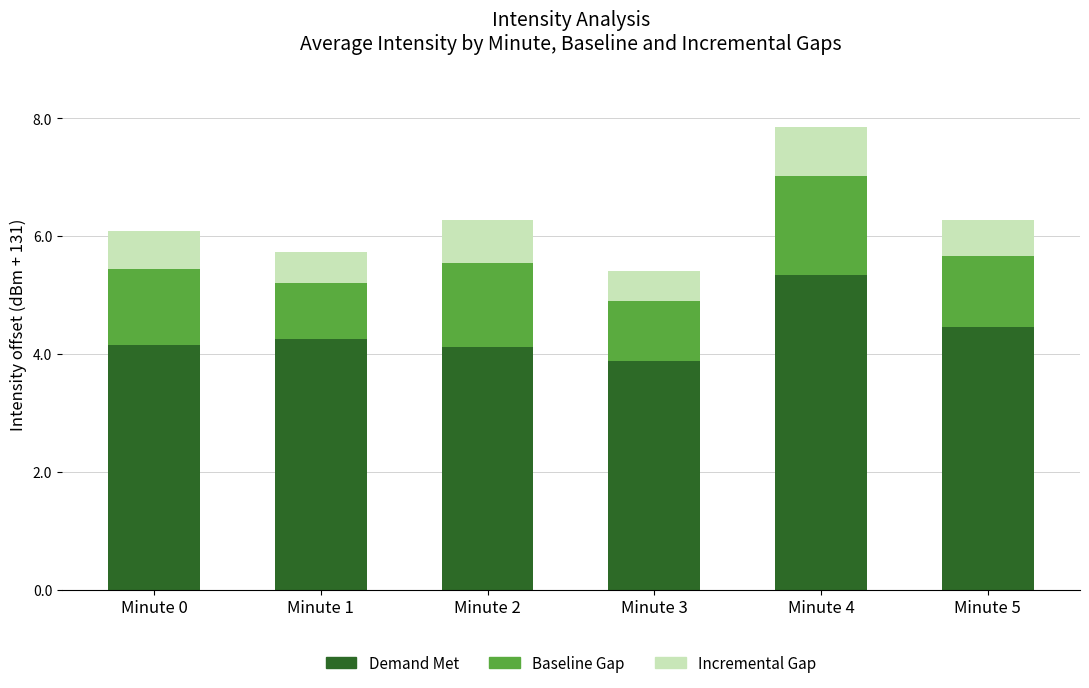

True or false: Demand Met has a value of 6.7 at Minute 5.

False